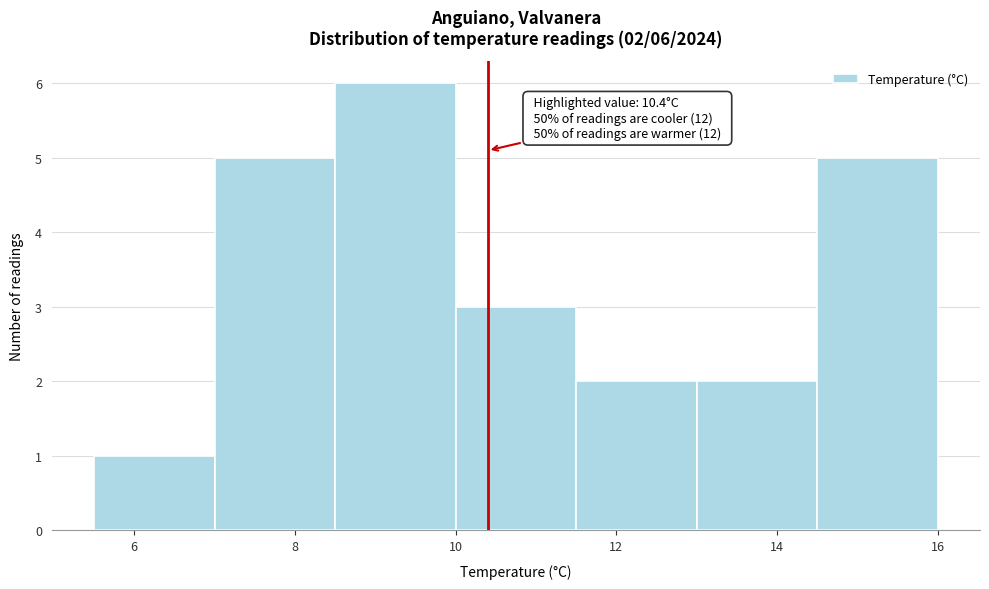

Which range on the x-axis has the tallest bar?

8.5 to 10.0